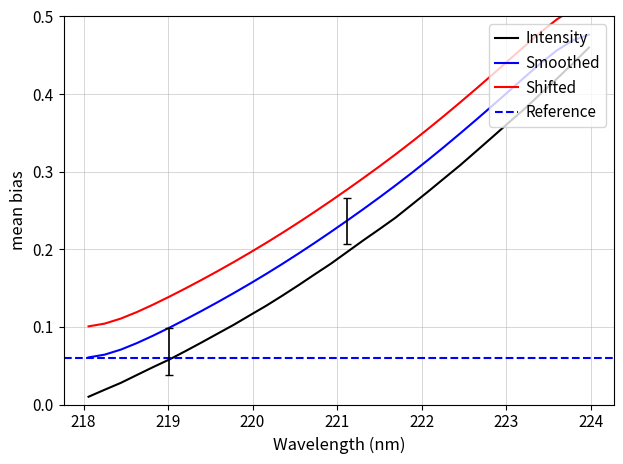

True or false: the data has more than 2 interior local peaks.

False